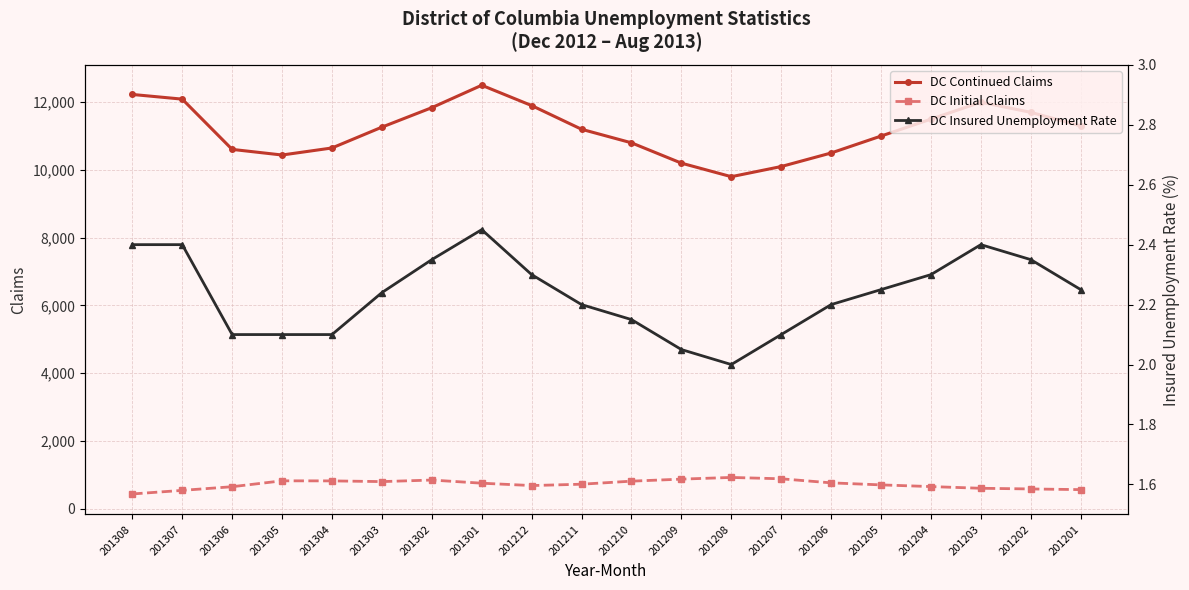

At which category is the sum across all series the highest?

201301